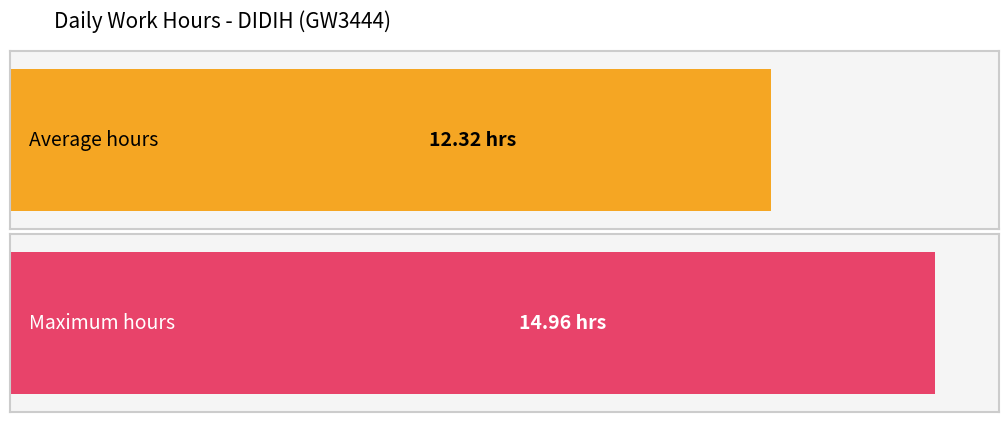

What is the maximum value shown in the chart?

15.0